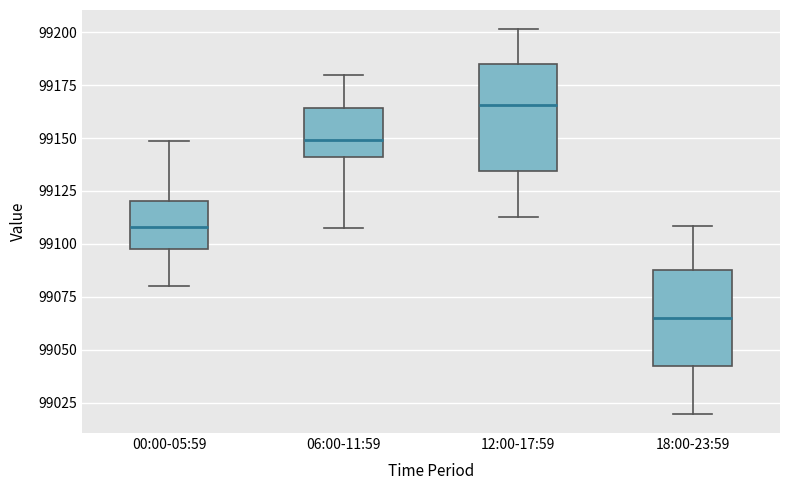

Which box's median line is the lowest?

18:00-23:59